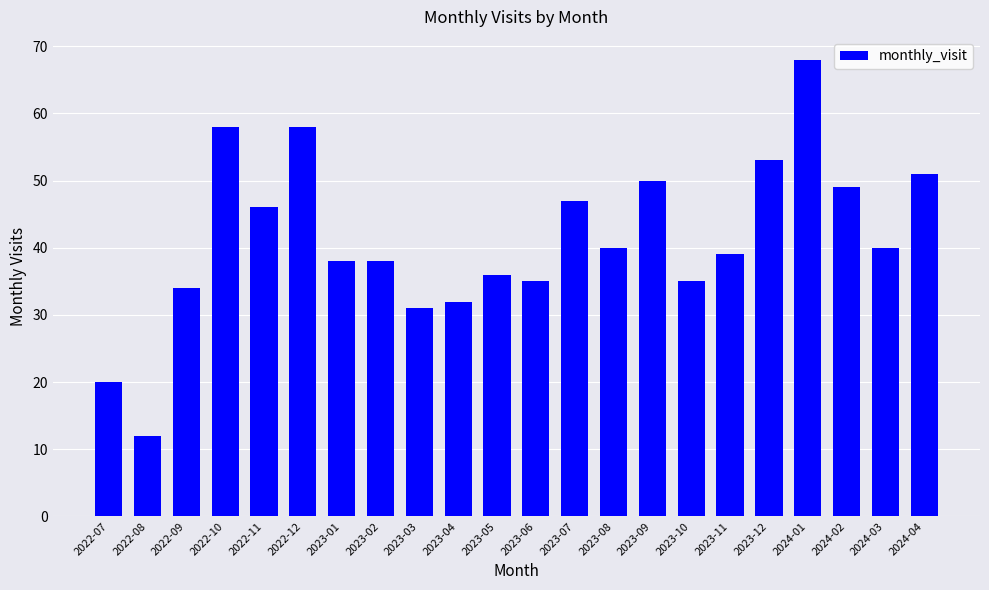

What position from the left is 2023-02?

8